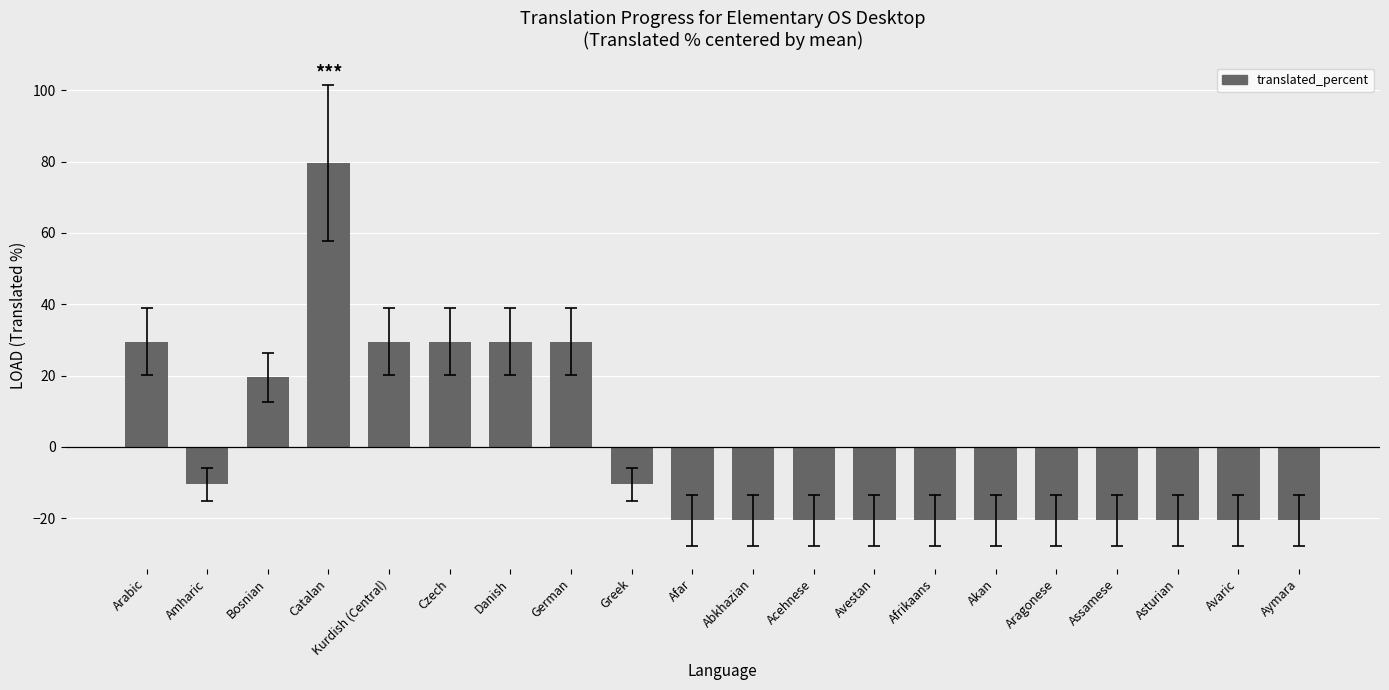

How many values exceed -20?

9